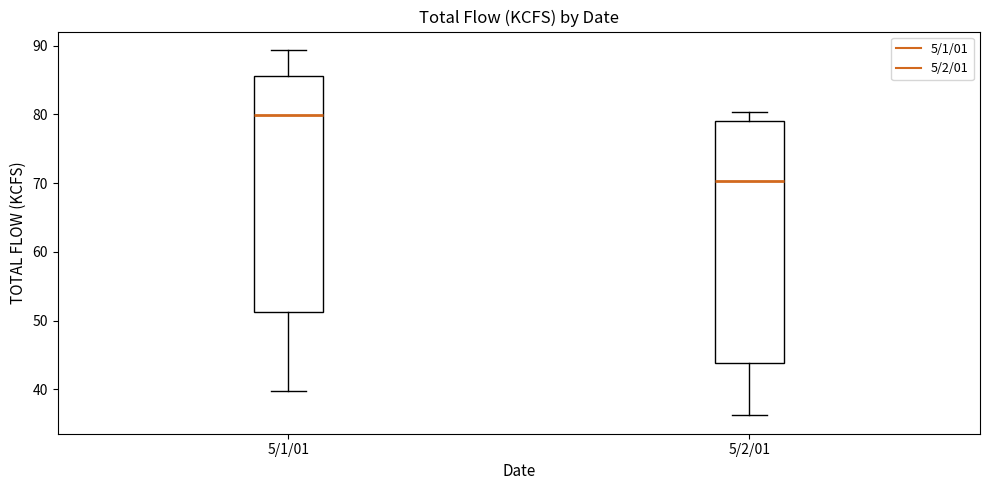

Reading left to right, transcribe this box plot: for each box, give where its median line is, the range the box spans, and where its two whiskers end, as read against the y-axis. The values are not printed on the chart, so give them approximately, as read against the axis.

5/1/01: median 80, box 51 to 86, whiskers 40 to 89
5/2/01: median 70, box 44 to 79, whiskers 36 to 80